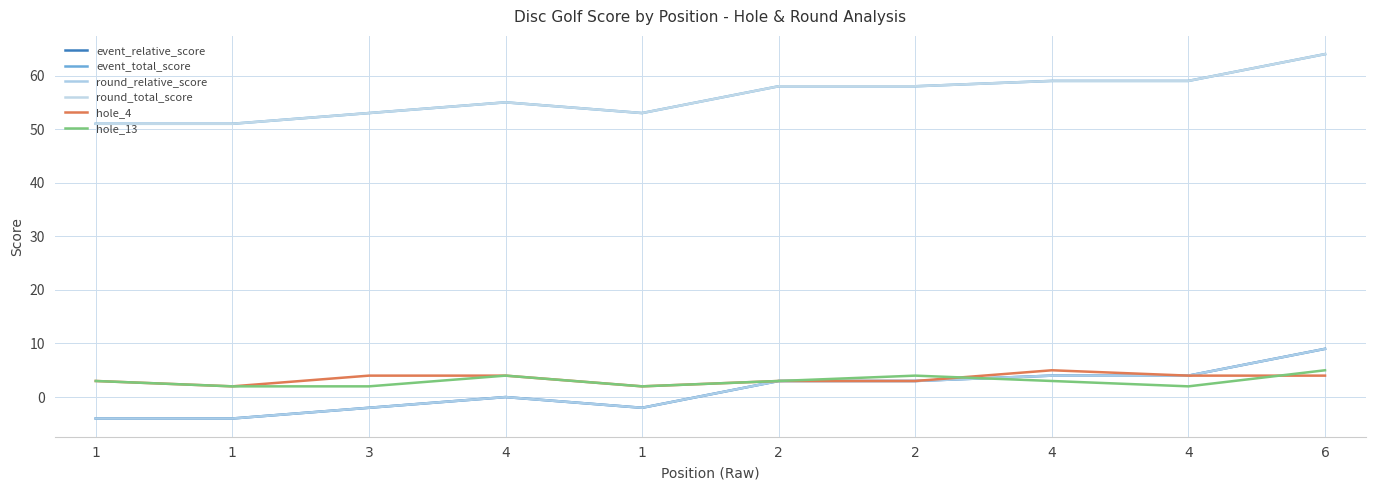

Rank the categories by event_total_score value from lowest to highest.

1, 1, 3, 1, 4, 2, 2, 4, 4, 6